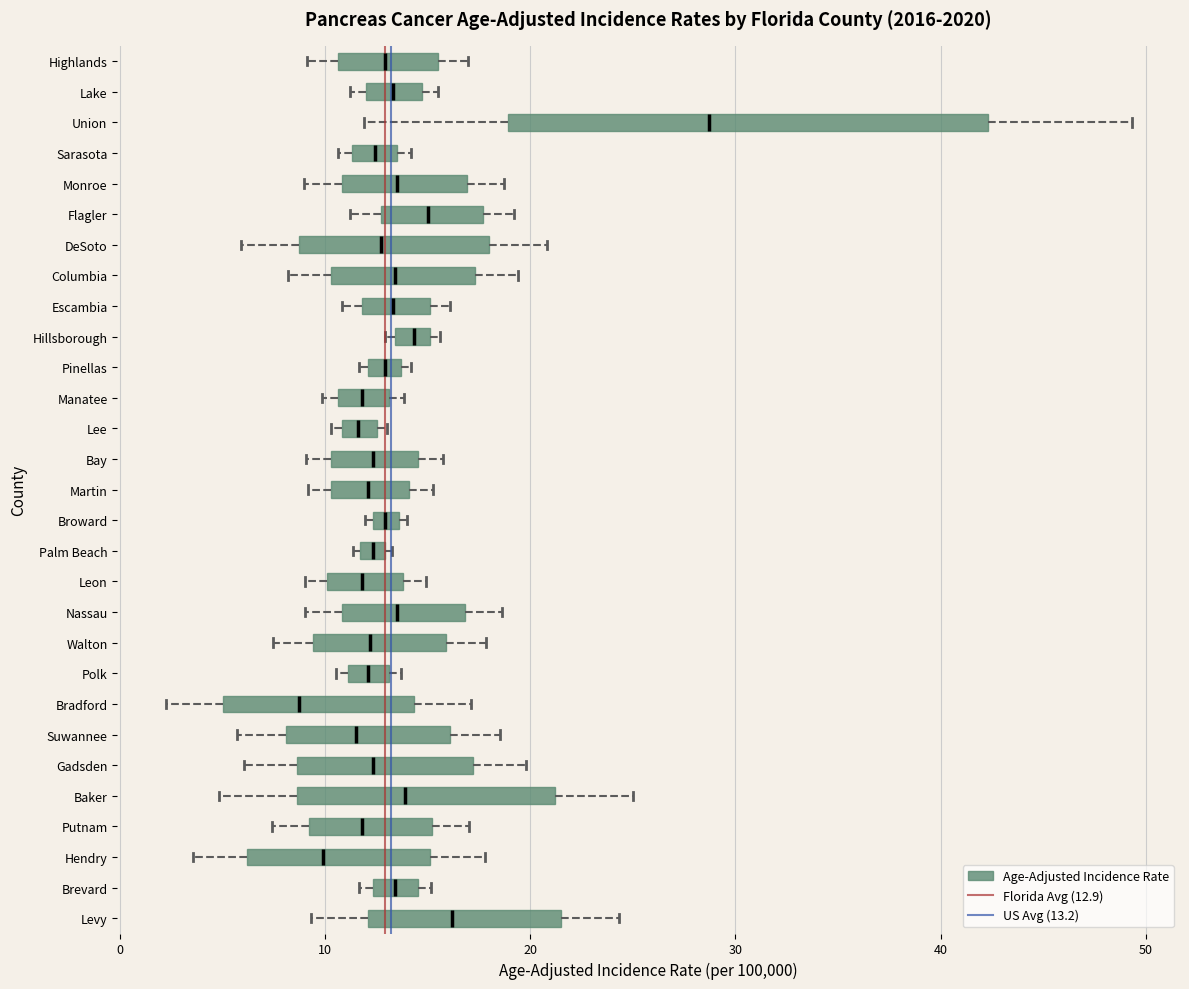

Which box is the widest, from its left edge to its right edge?

Union